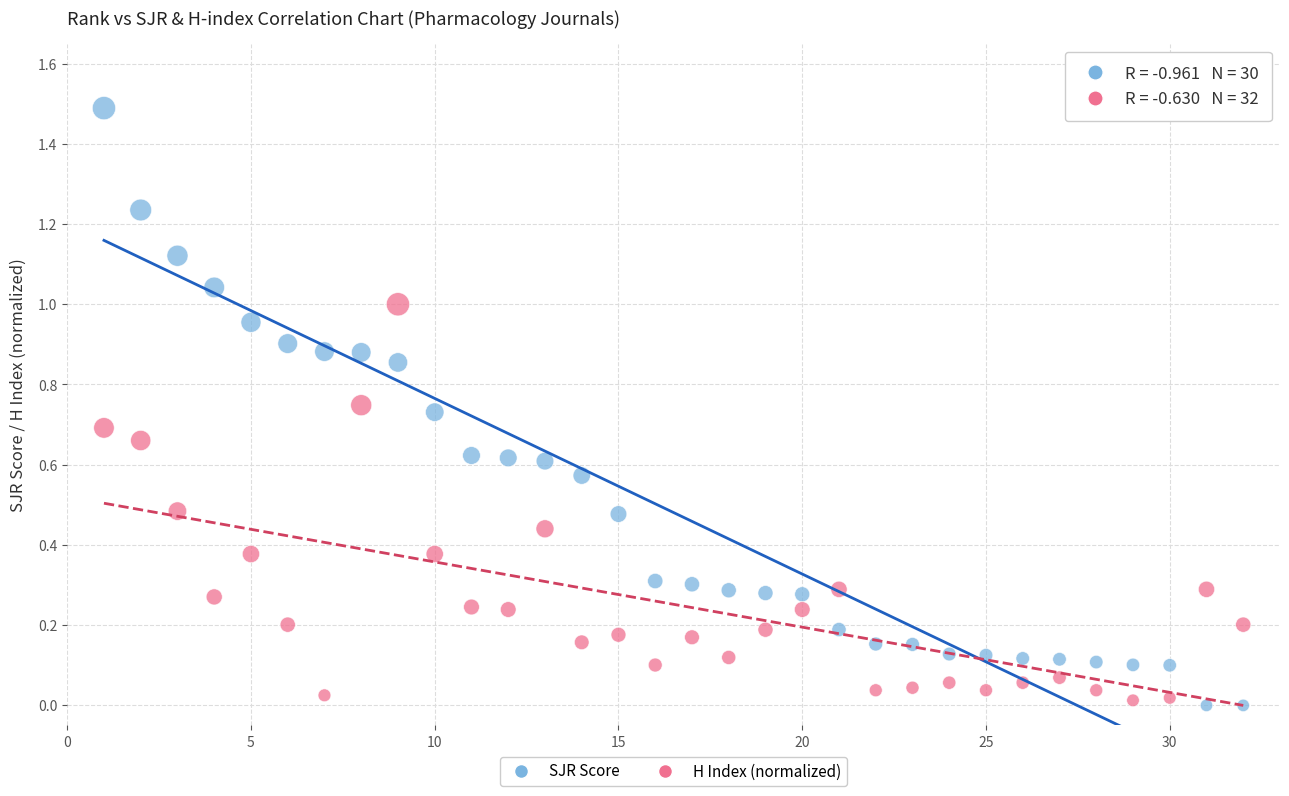

What is the X range (max minus min) for the scatter plot?

31.0